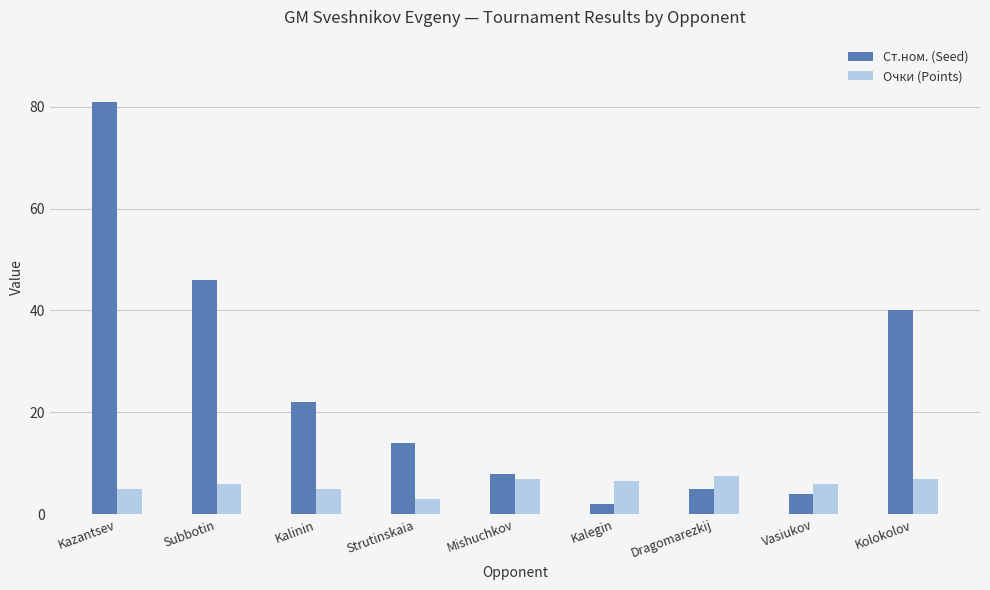

At Kazantsev, list the series in order from largest to smallest.

Ст.ном. (Seed), Очки (Points)